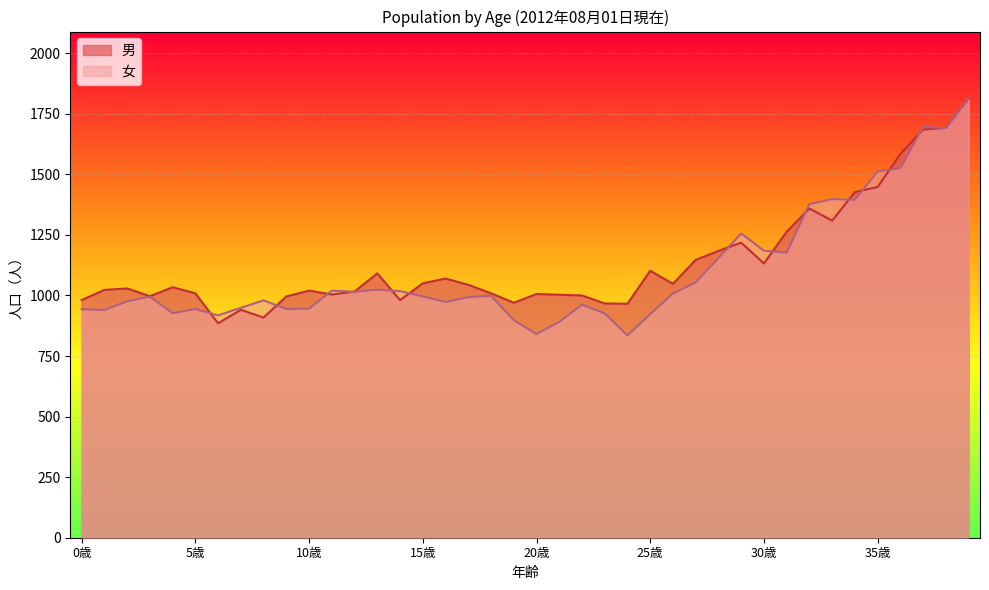

How many intersections are there between 男 and 女?

15